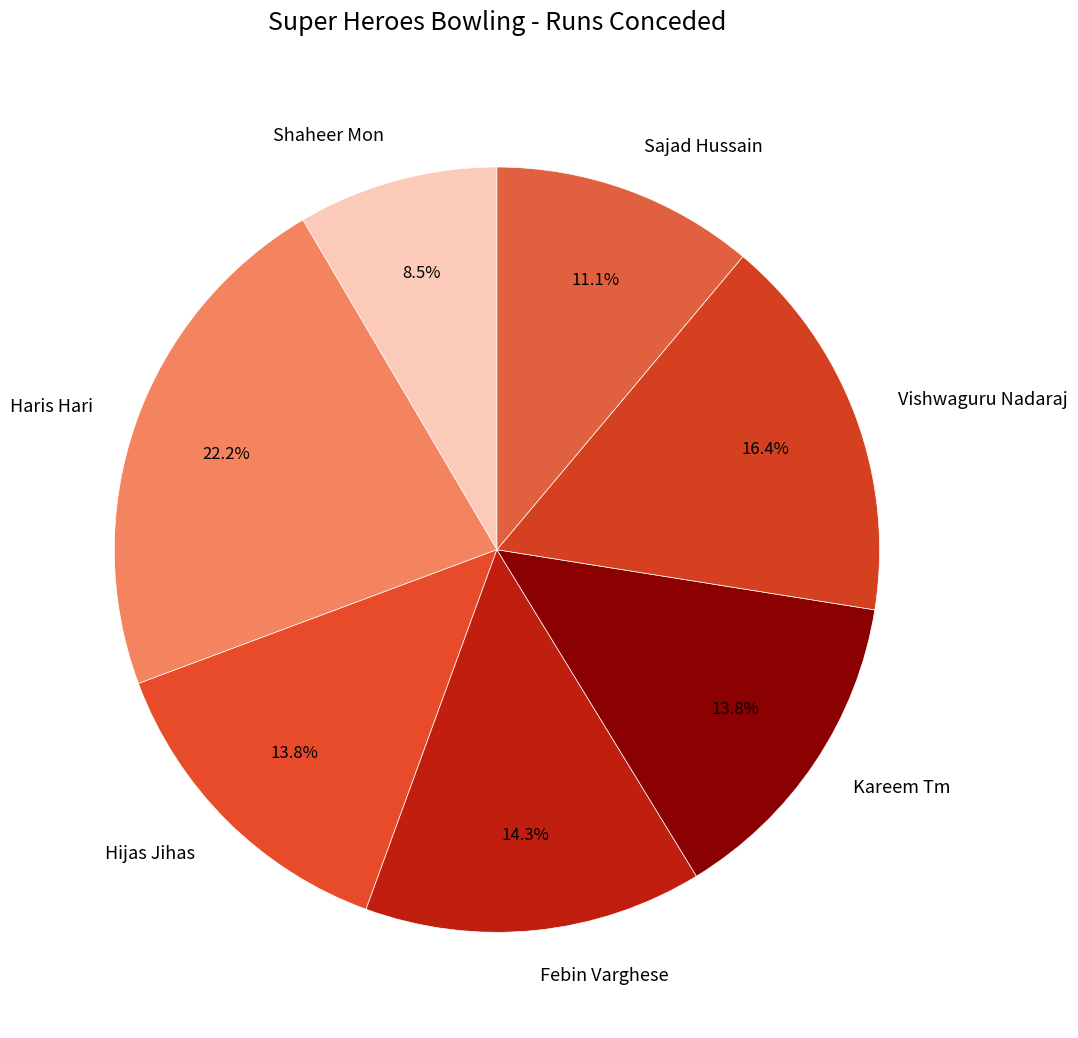

What percentage is the Kareem Tm slice, to the nearest percent?

14%